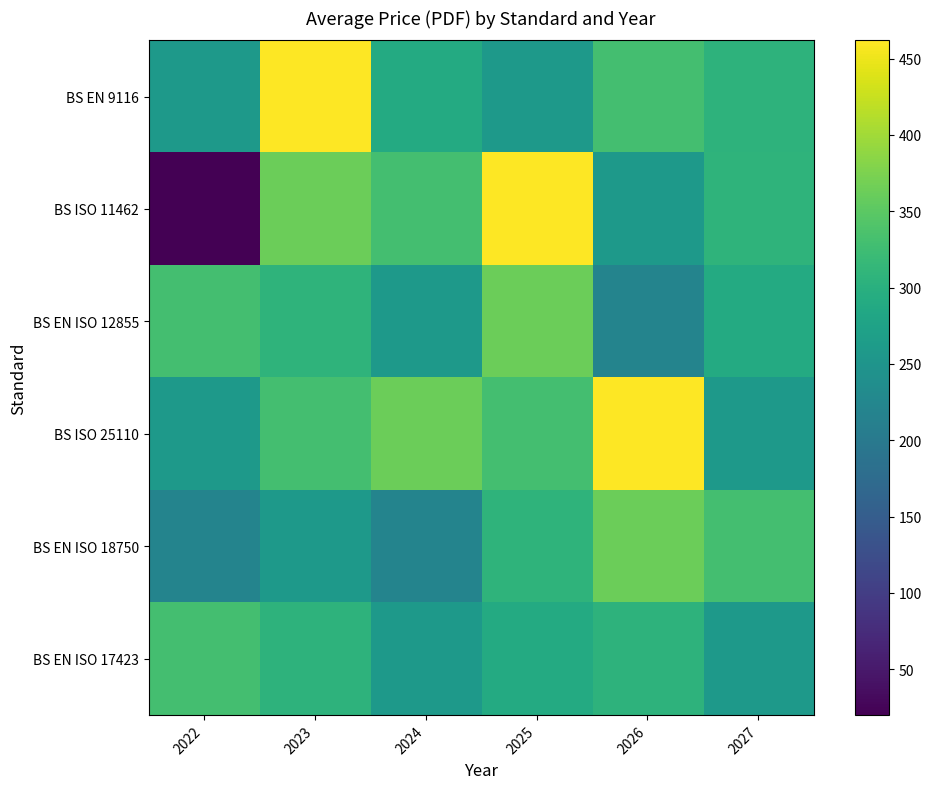

Between 2026 and 2023, which is larger?

2023